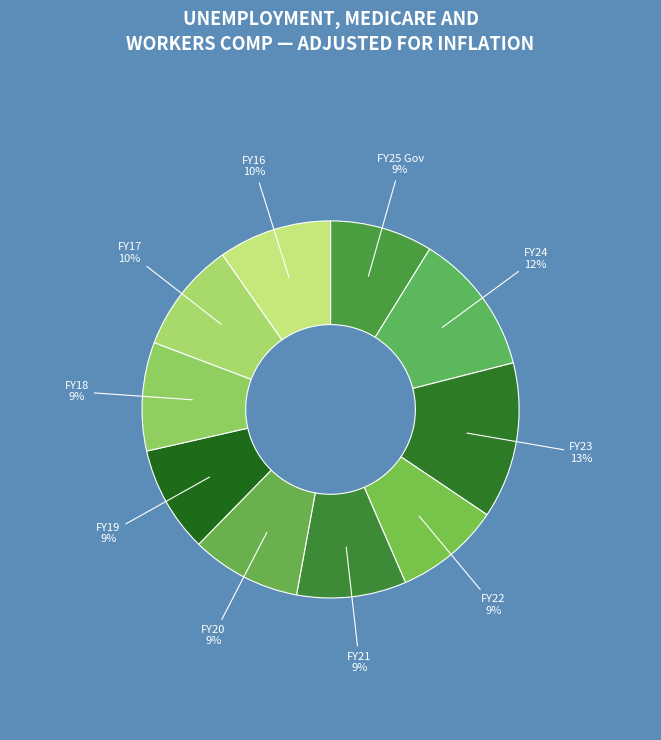

Which slice is the largest?

FY23